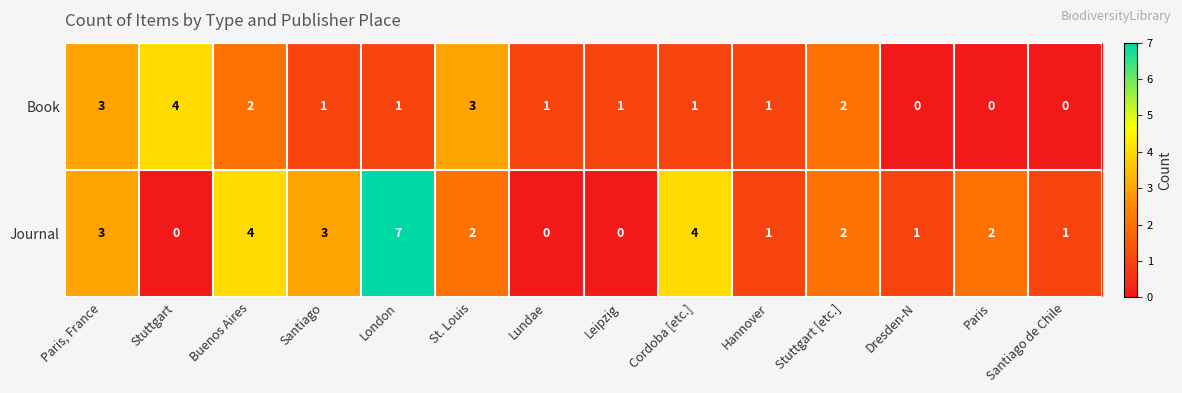

List the series in order of their overall mean, lowest first.

Book, Journal